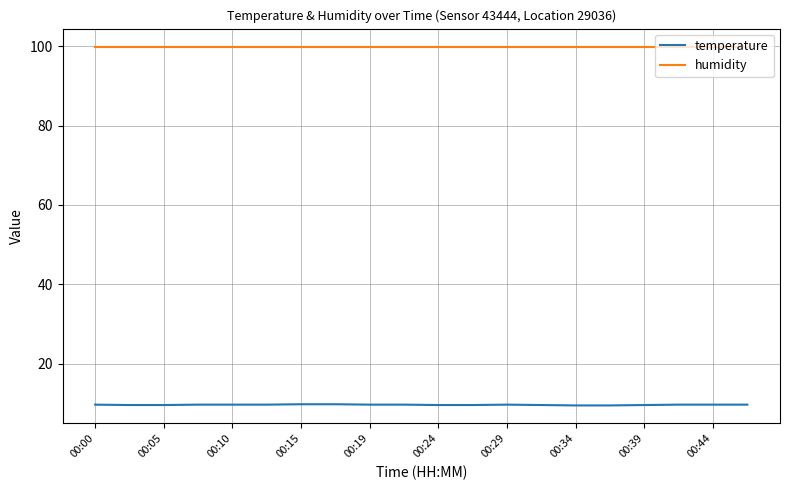

What is the difference between the maximum and second lowest values in the temperature series?

0.3